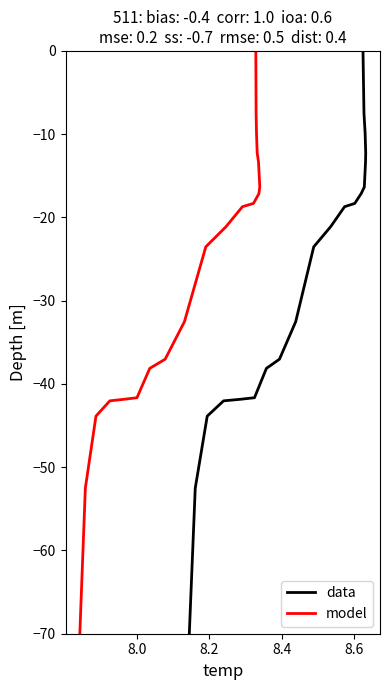

What are all the series names shown in the legend?

data, model